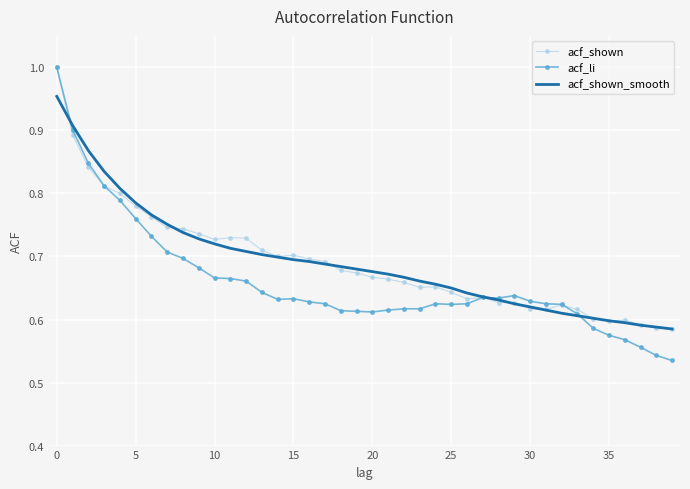

Which series has the widest spread of values?

acf_li